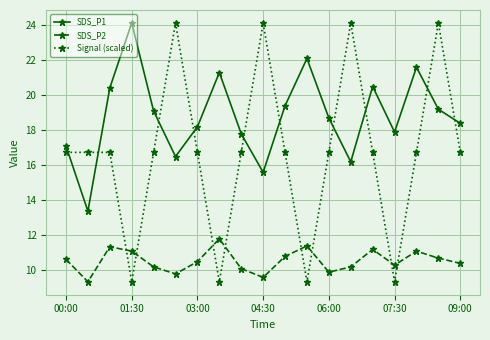

What is the value of the Signal (scaled) point at the 17th from the left?

16.7